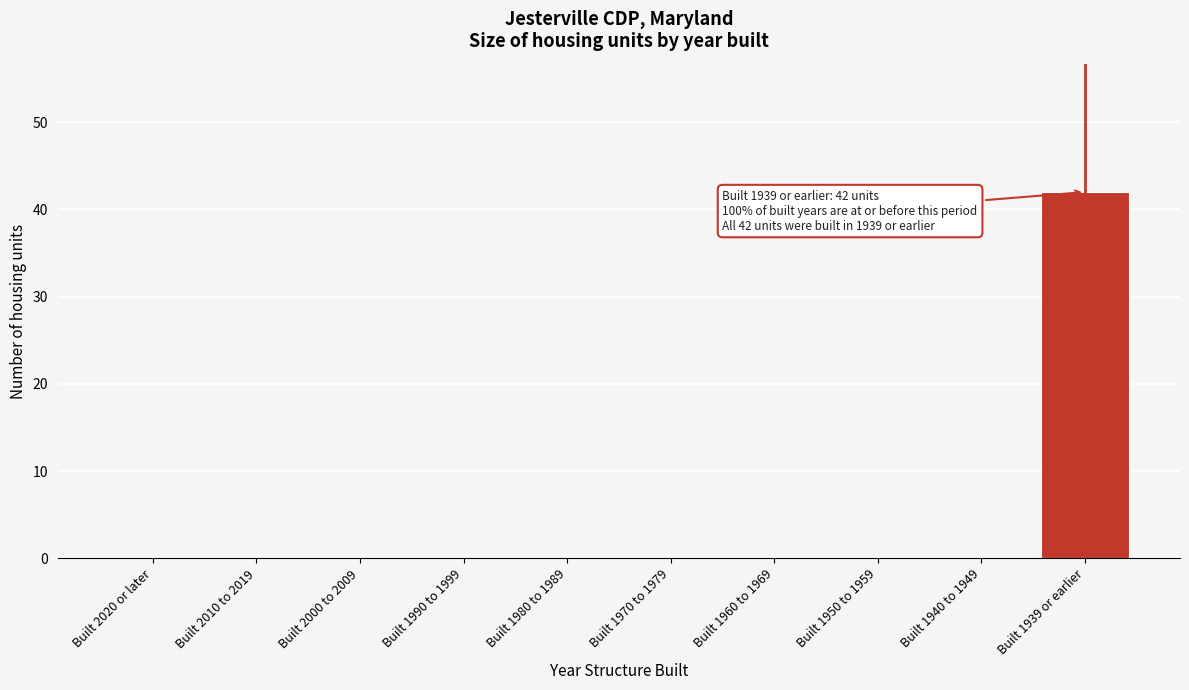

Reading left to right, what are all the values shown in this chart?

Built 2020 or later=0	Built 2010 to 2019=0	Built 2000 to 2009=0	Built 1990 to 1999=0	Built 1980 to 1989=0	Built 1970 to 1979=0	Built 1960 to 1969=0	Built 1950 to 1959=0	Built 1940 to 1949=0	Built 1939 or earlier=42